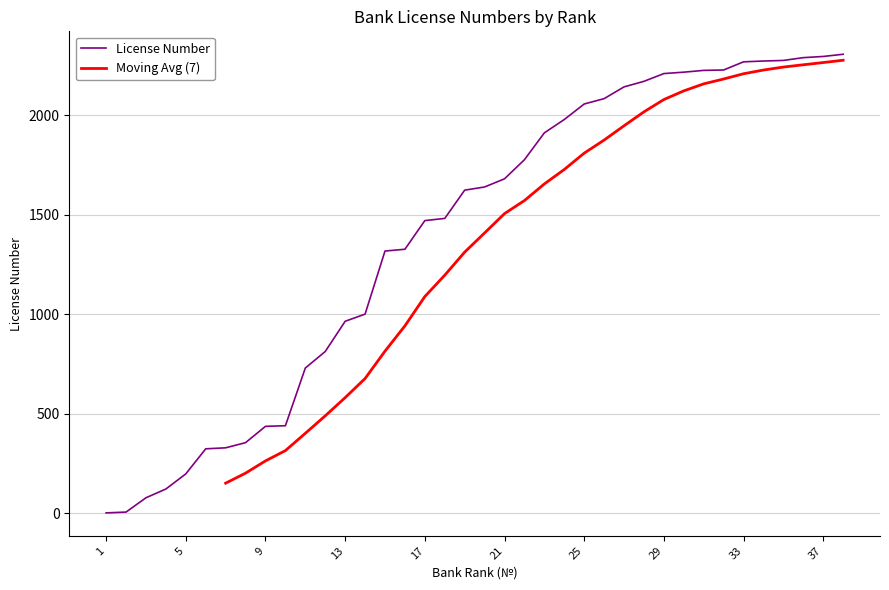

Is it true that the value at 27 is 3030?

False